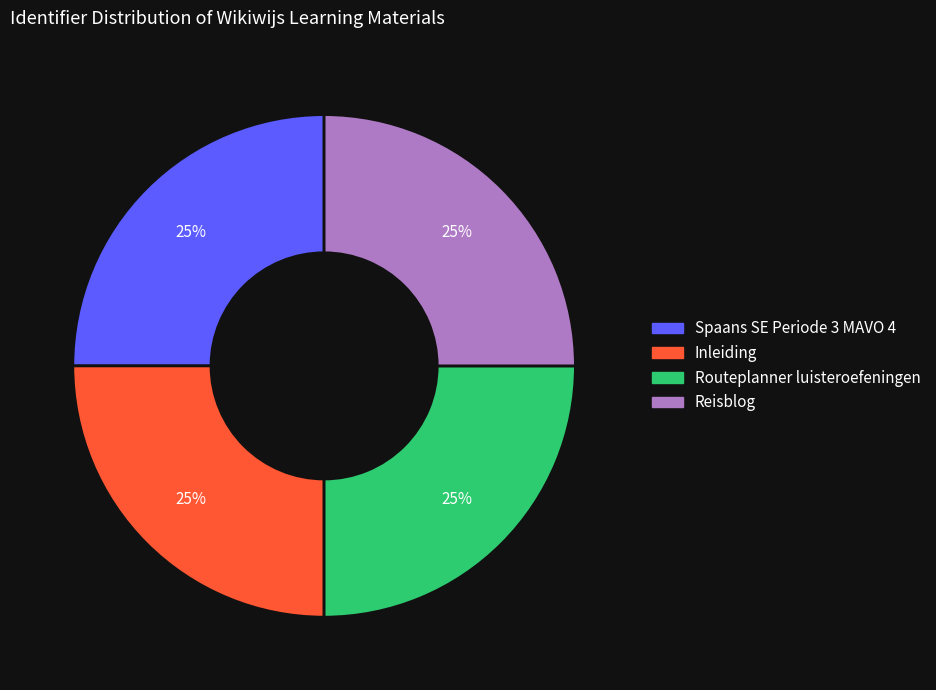

To the nearest percent, what portion does Reisblog represent?

25%